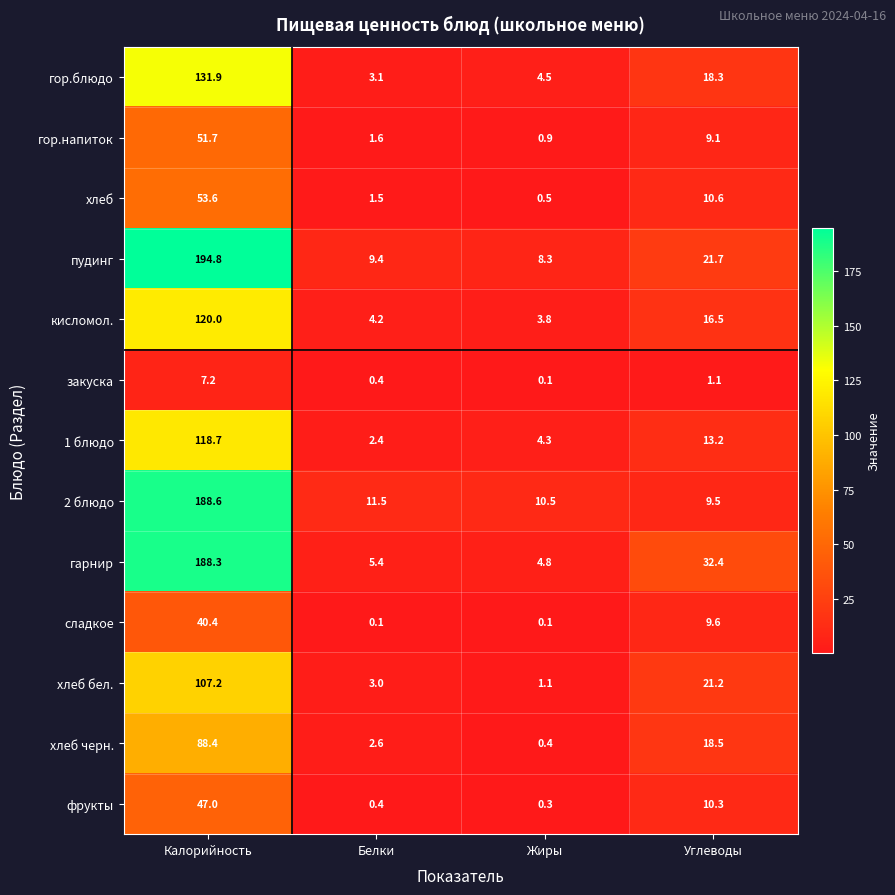

How many distinct data groups are displayed?

13